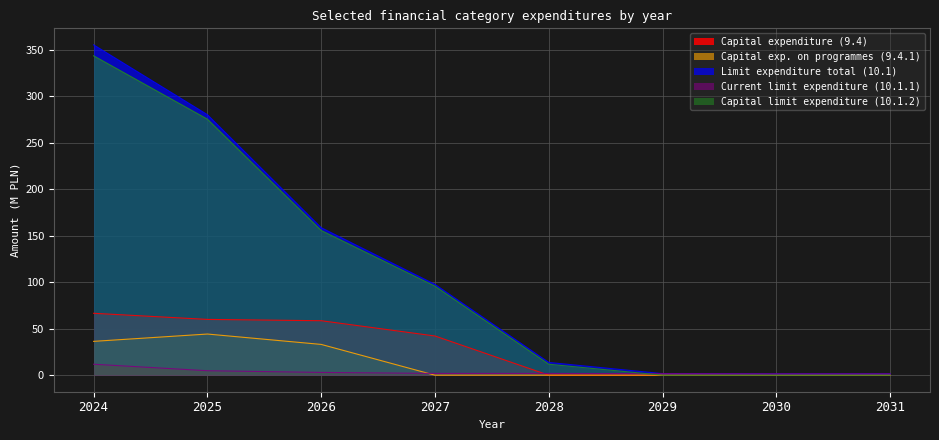

Which series has the largest range (max minus min)?

Limit expenditure total (10.1)